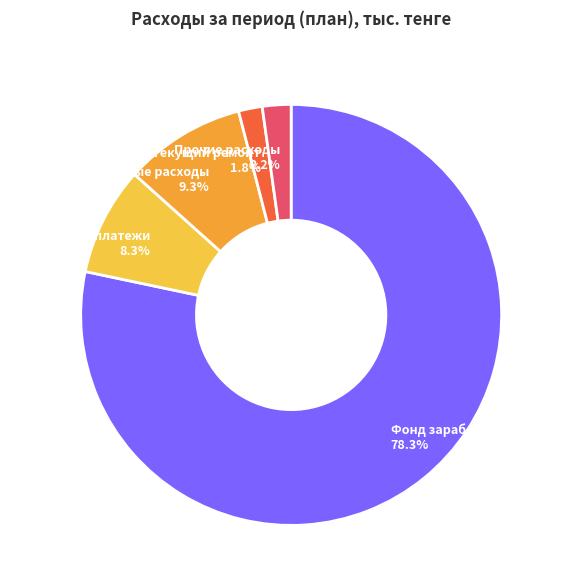

Do Налоги и др. платежи and Текущий ремонт together represent more than half of the pie?

No